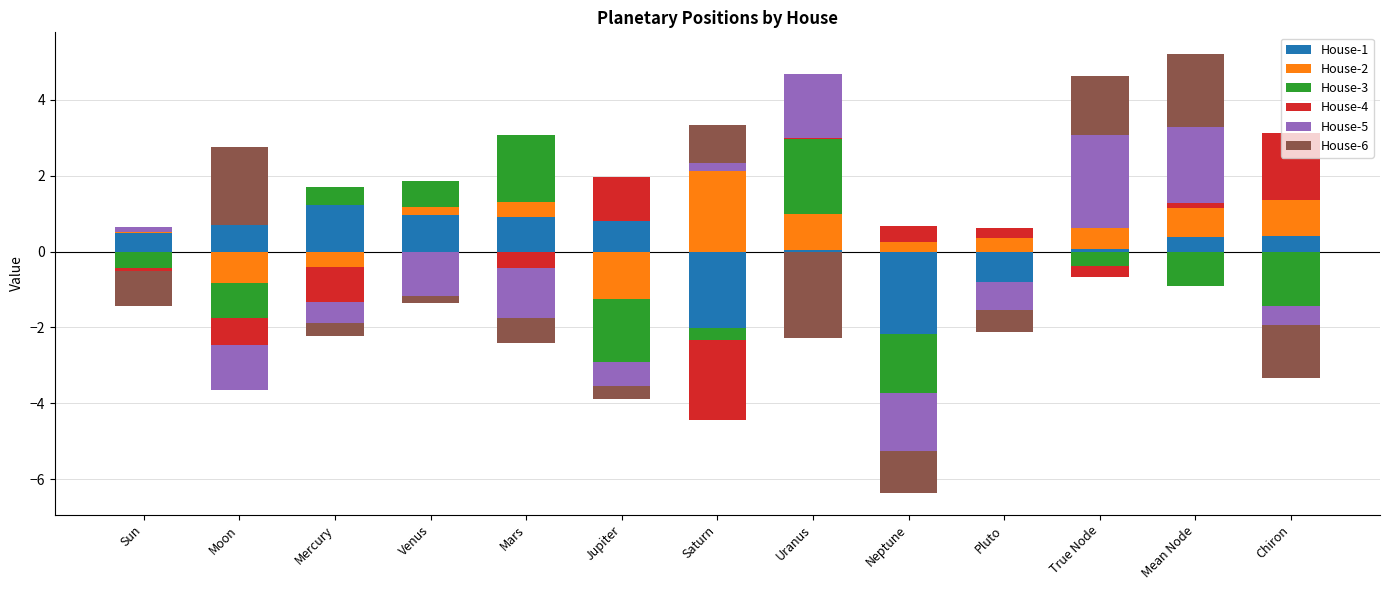

Count the number of data series in this chart.

6